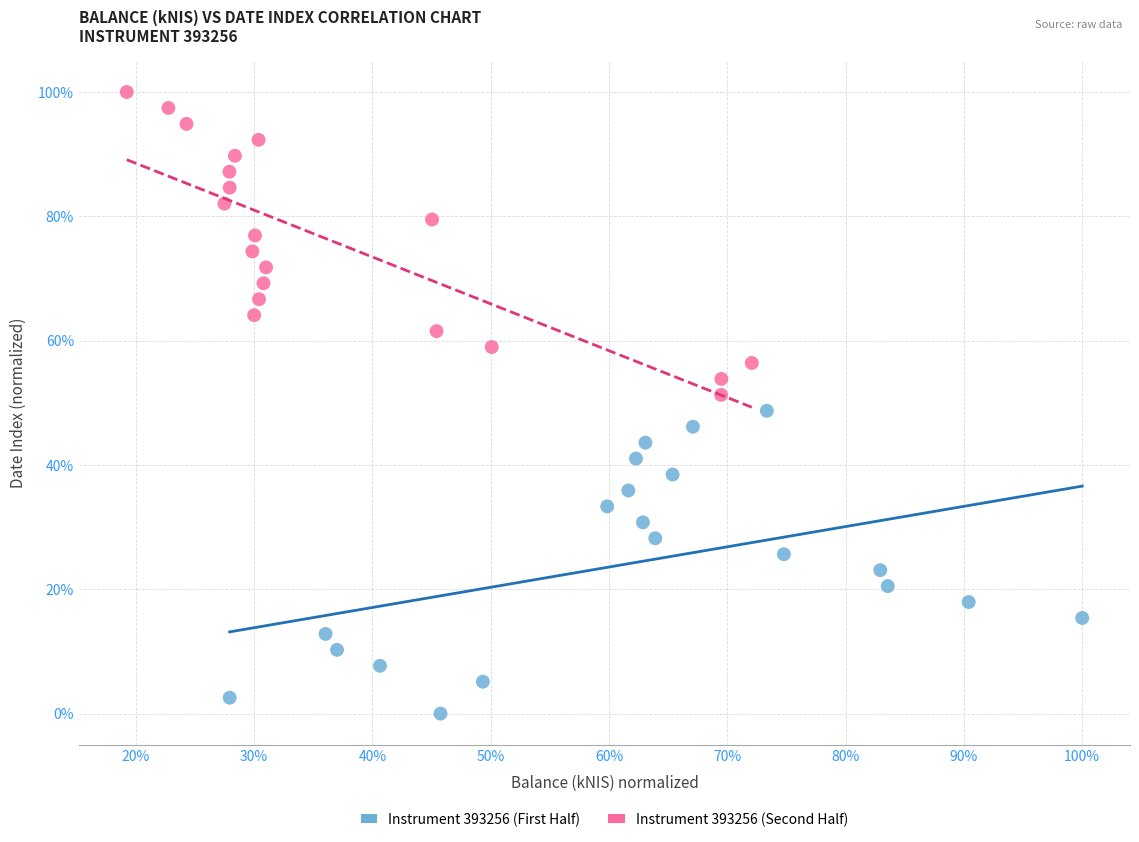

What are all the series names shown in the legend?

Instrument 393256 (First Half), Instrument 393256 (Second Half)